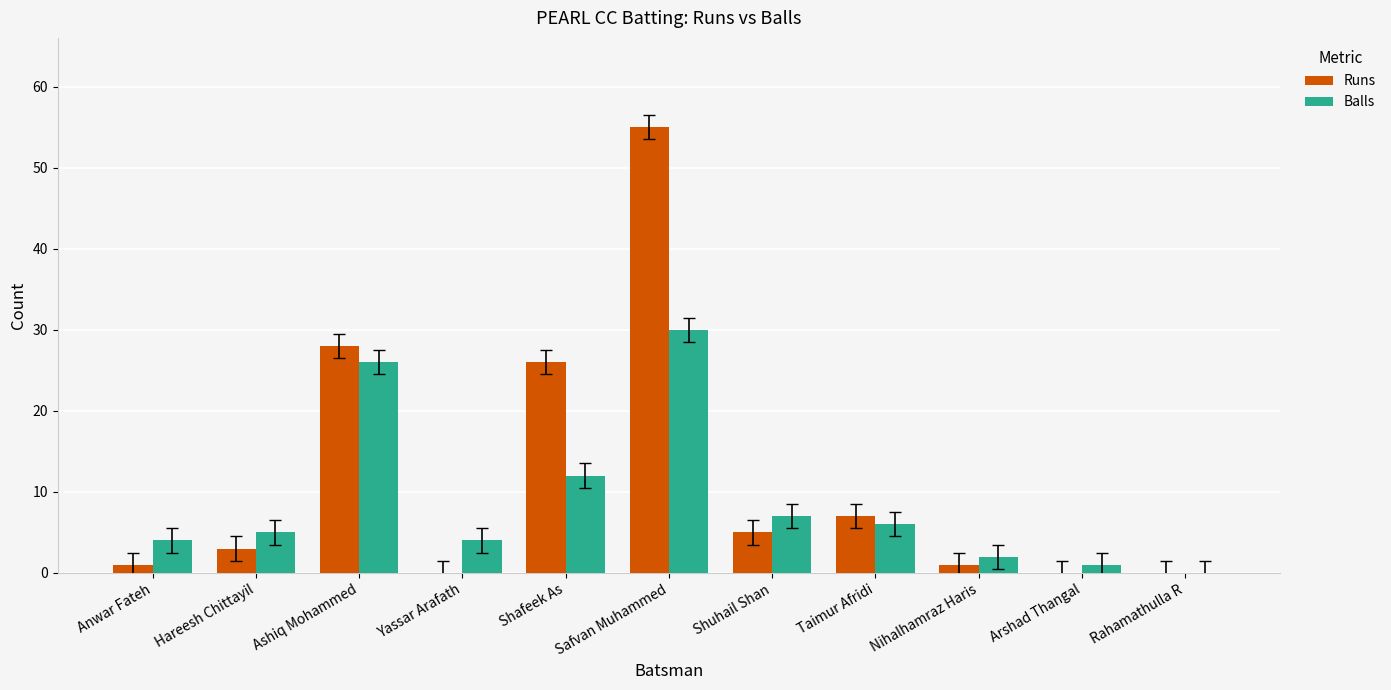

True or false: Runs has a value of 7 at Shafeek As.

False